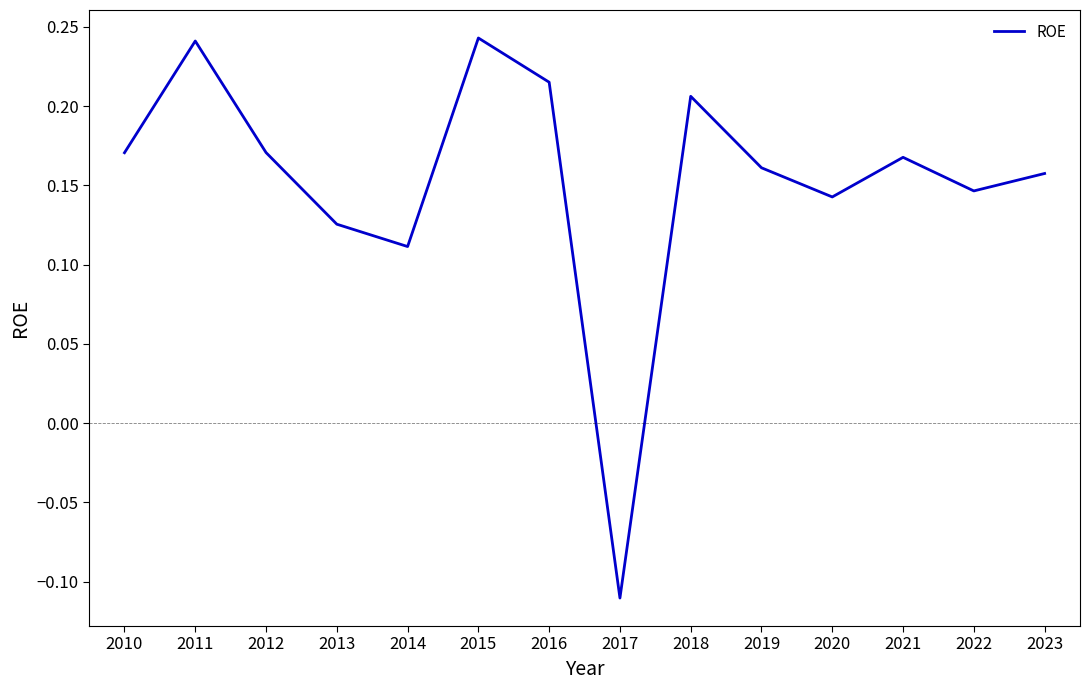

At which category does the chart reach its minimum across all series?

2017